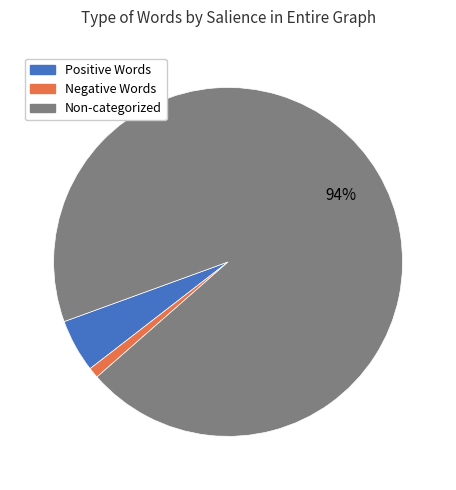

To the nearest percent, what is the difference between the largest and smallest slice percentages?

93%